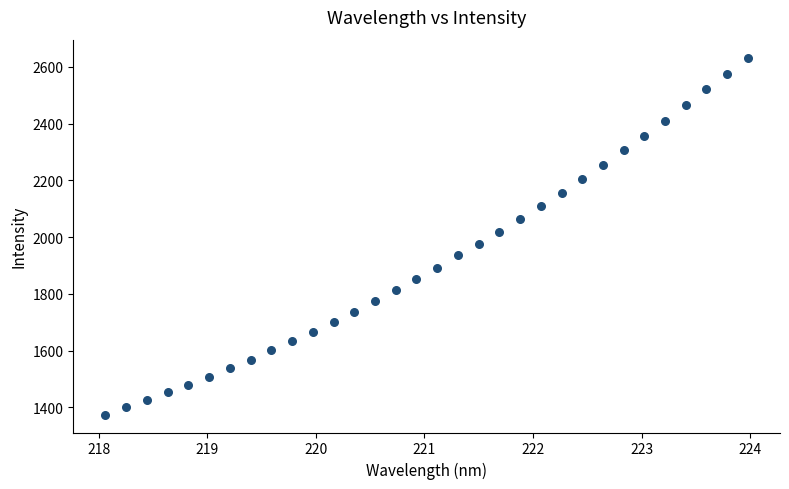

What is the range of X values (max minus min)?

5.9